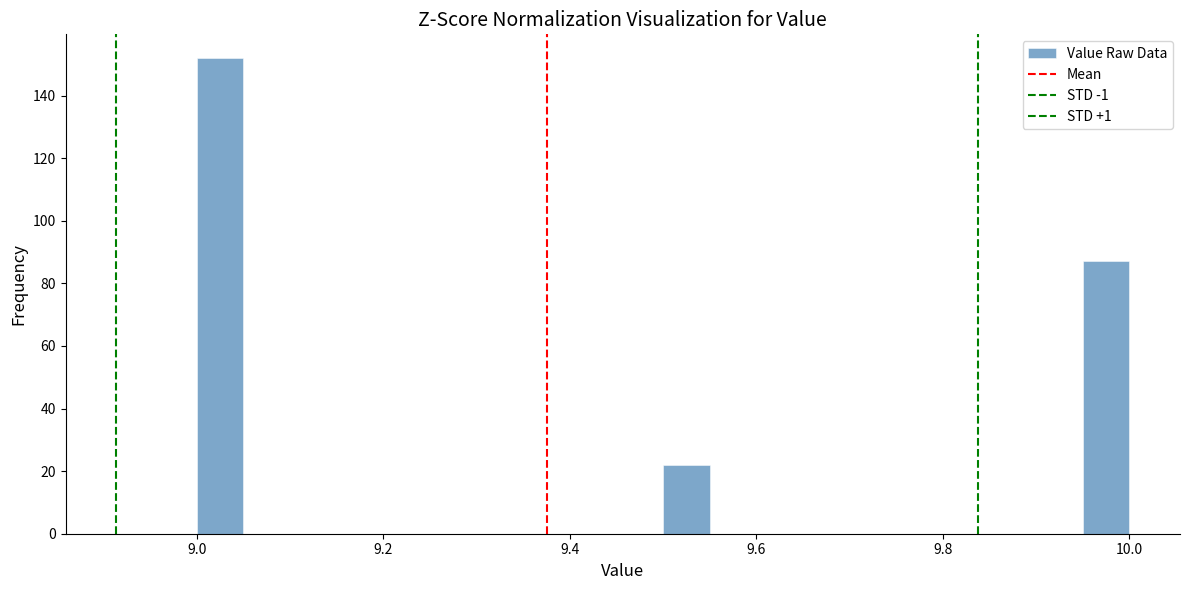

Around what value on the x-axis is the tallest bar? Give the approximate position of its centre, as read against the axis.

9.02